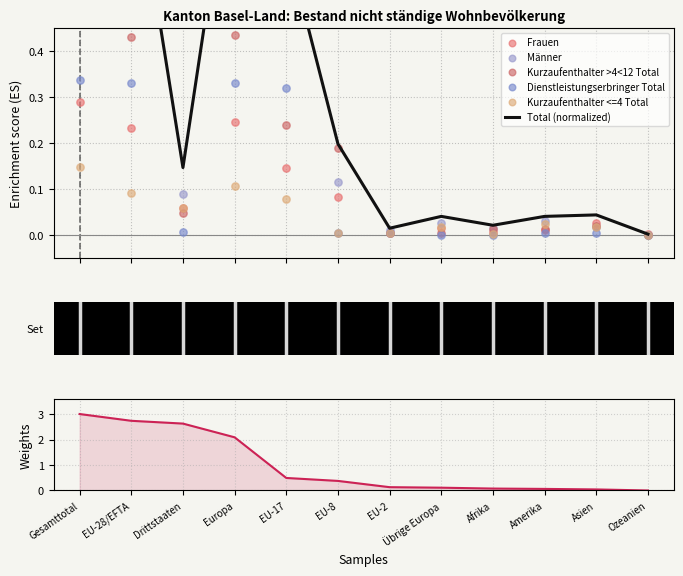

At how many categories does at least one series exceed 1?

4